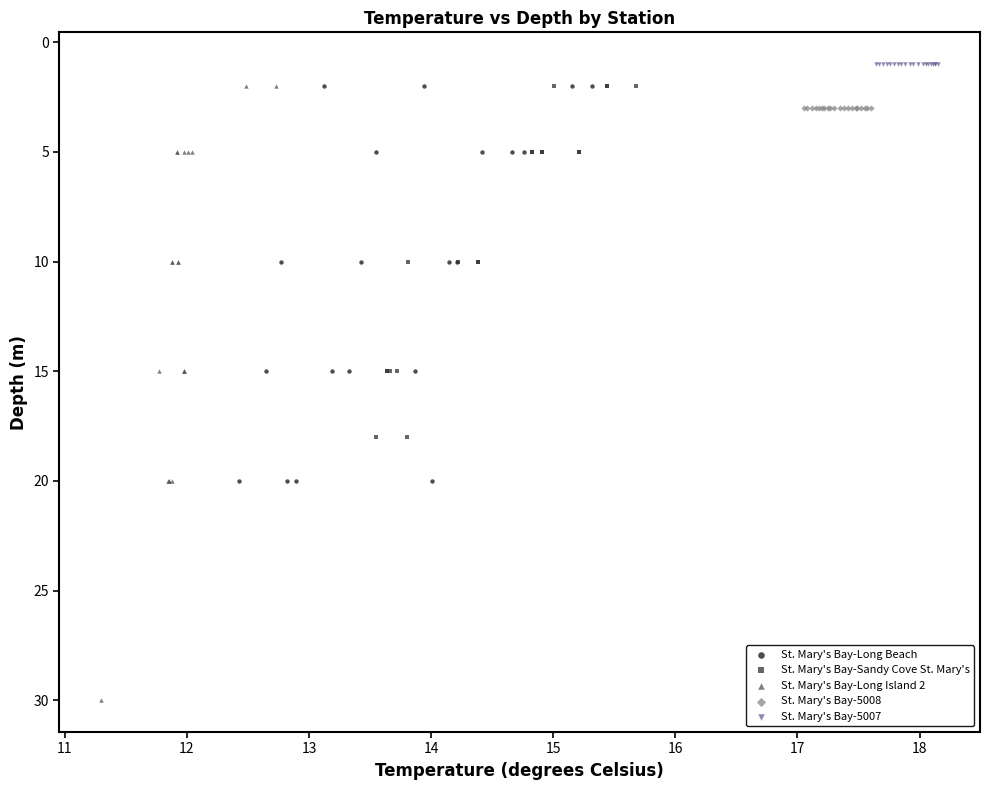

What are all the series names shown in the legend?

St. Mary's Bay-Long Beach, St. Mary's Bay-Sandy Cove St. Mary's, St. Mary's Bay-Long Island 2, St. Mary's Bay-5008, St. Mary's Bay-5007